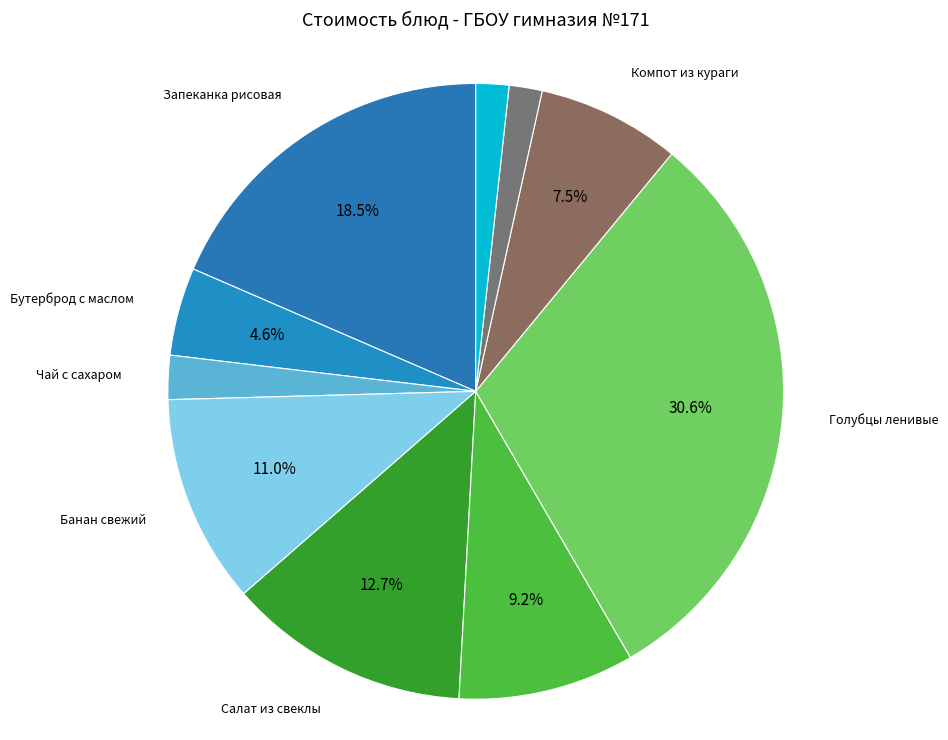

Count the number of slices in the pie.

10